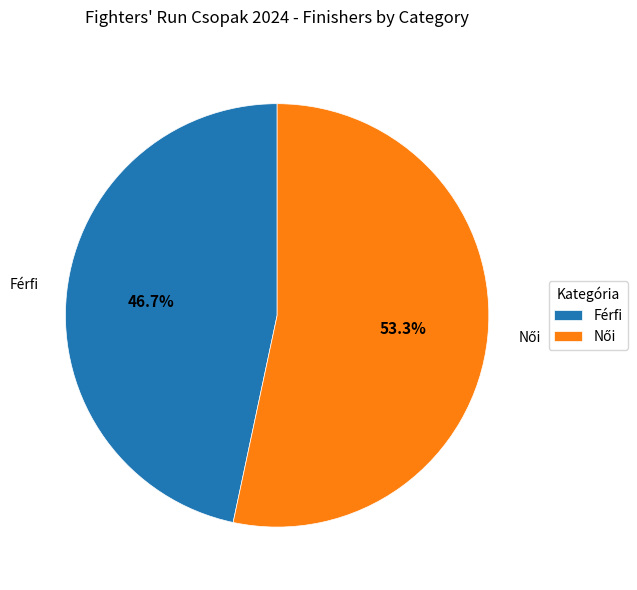

How much of the chart is everything except Férfi?

53.3%